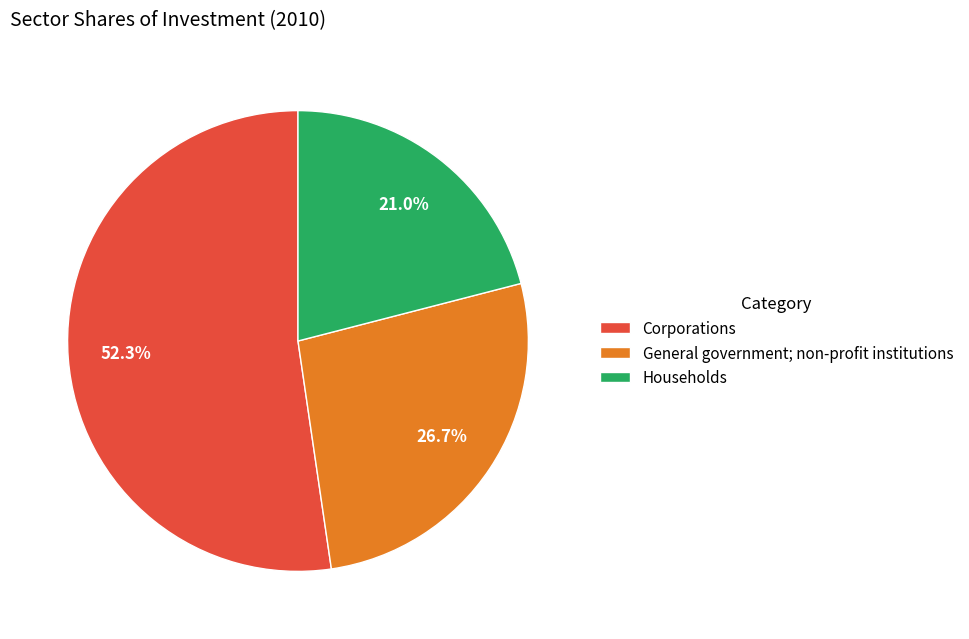

Which slice represents more than half of the pie?

Corporations